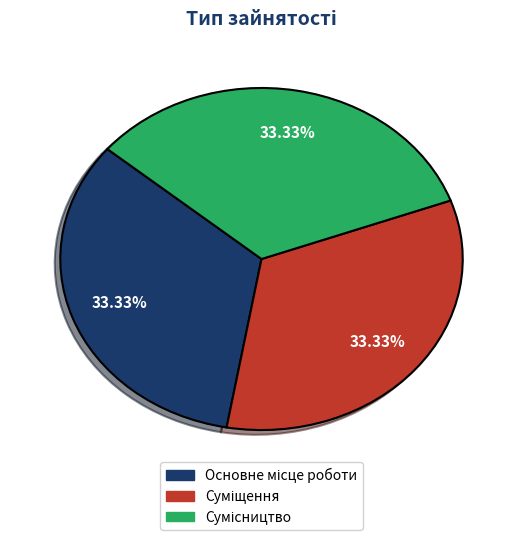

Is there any slice that represents more than half of the pie?

No